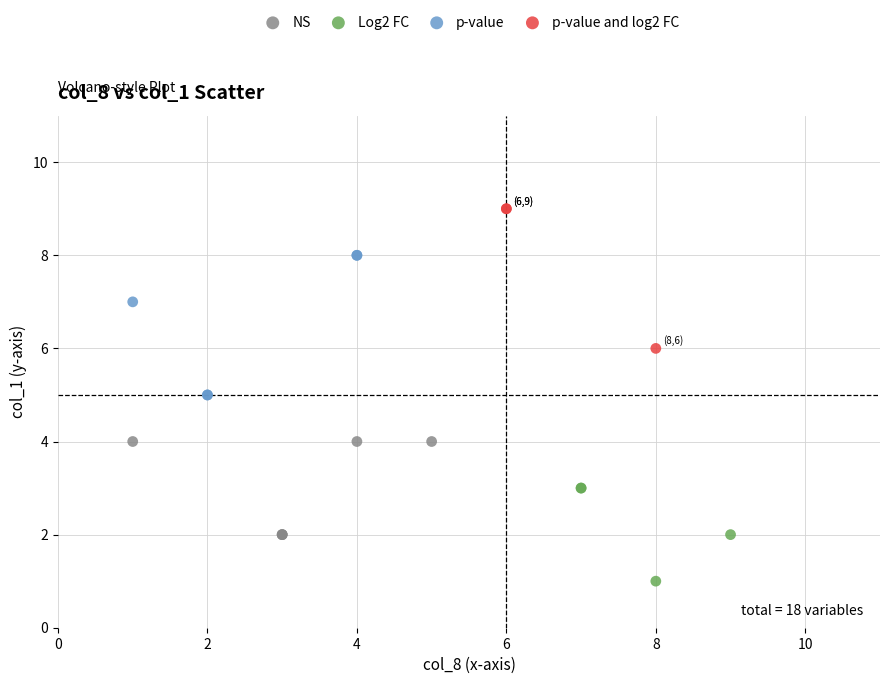

Which series contains the highest Y value?

p-value and log2 FC